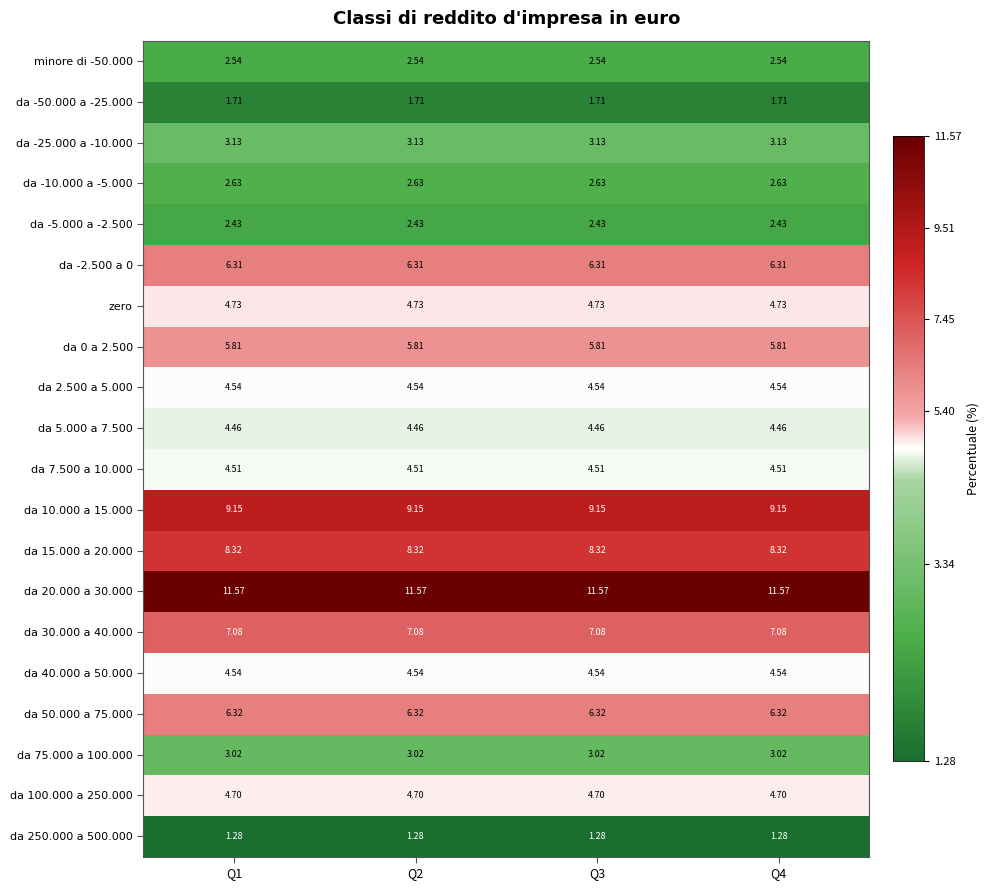

Is the value of zero at Q2 greater than the value of da 5.000 a 7.500 at Q3?

Yes